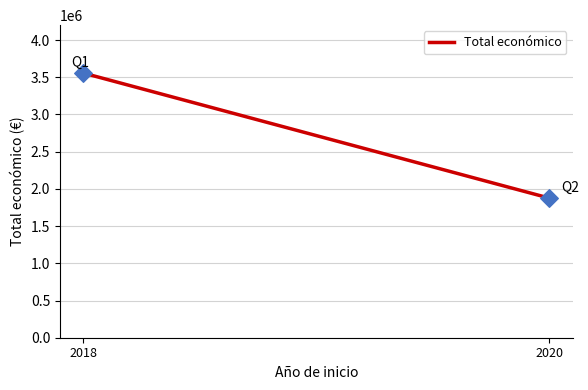

What is the range of Y values (max minus min)?

1680378